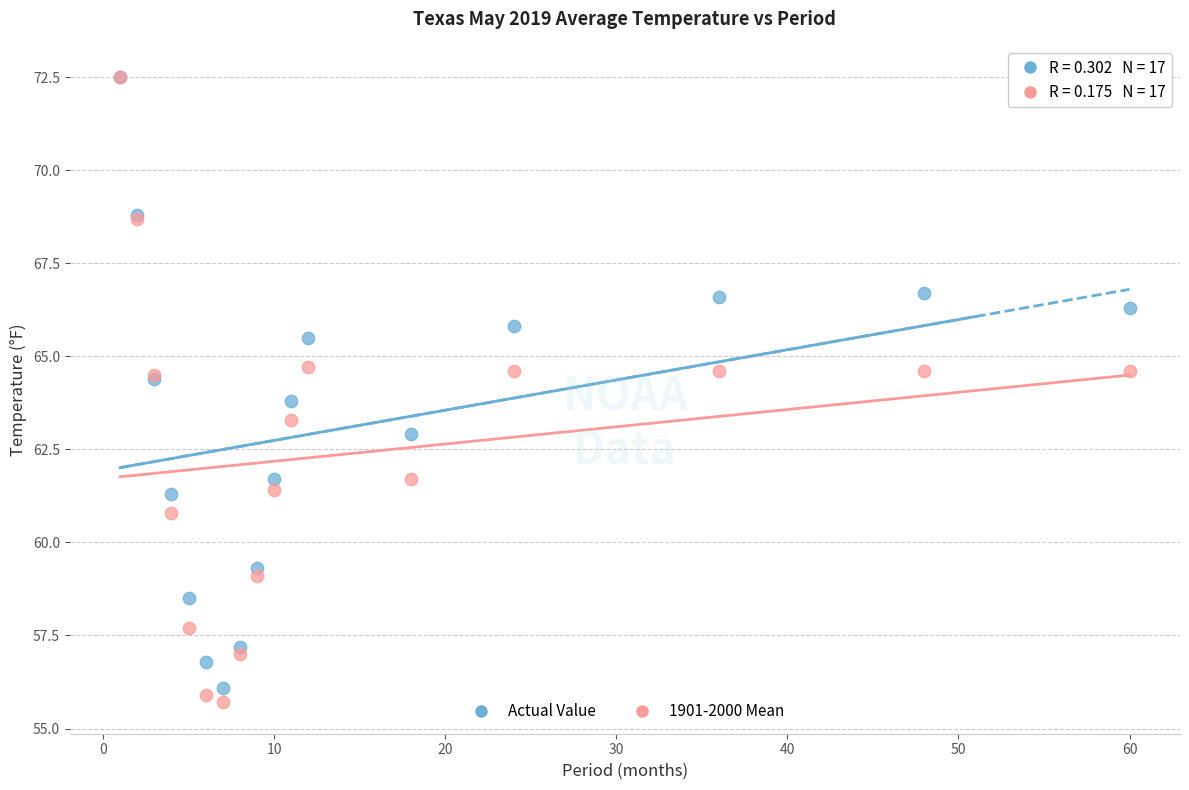

Across all series, what Y value is closest to 64?

63.8